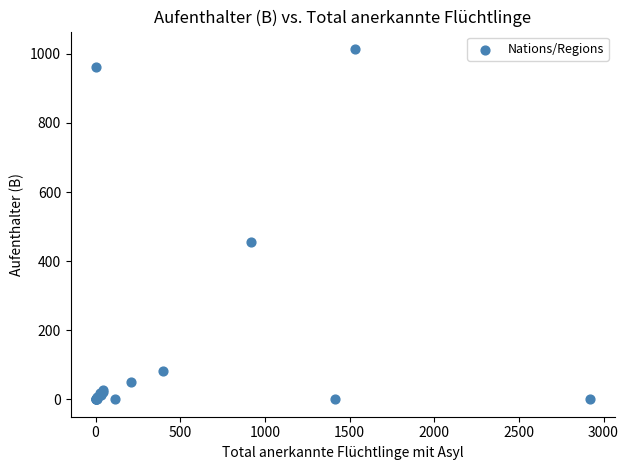

What Y value in the scatter plot is closest to 507?

454